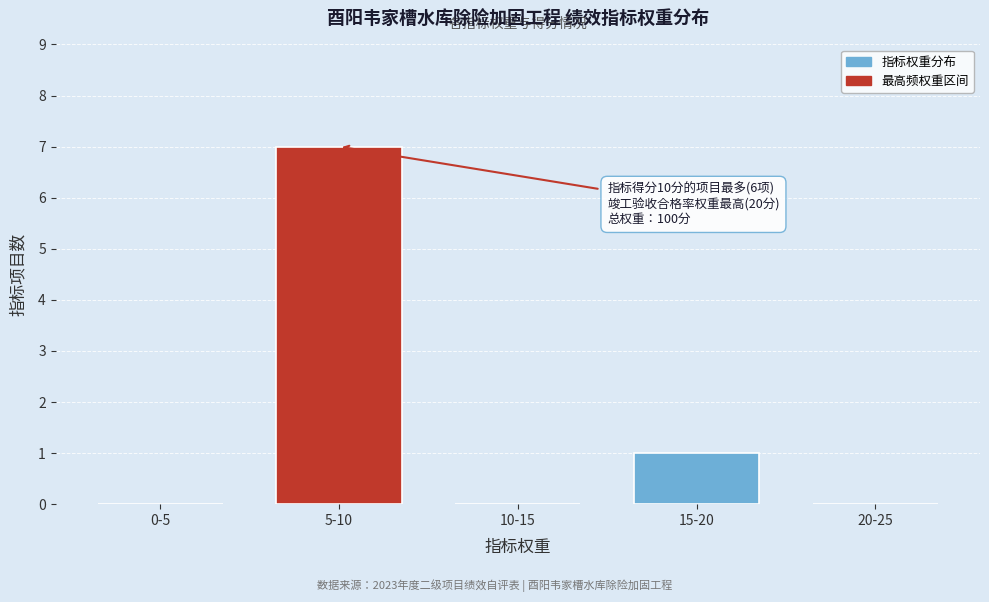

Reading left to right, transcribe all the data shown in this chart.

0-5=0	5-10=7	10-15=0	15-20=1	20-25=0